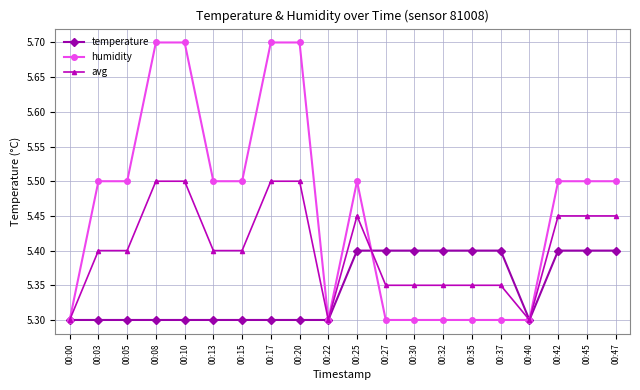

At how many categories does at least one series exceed 5?

20